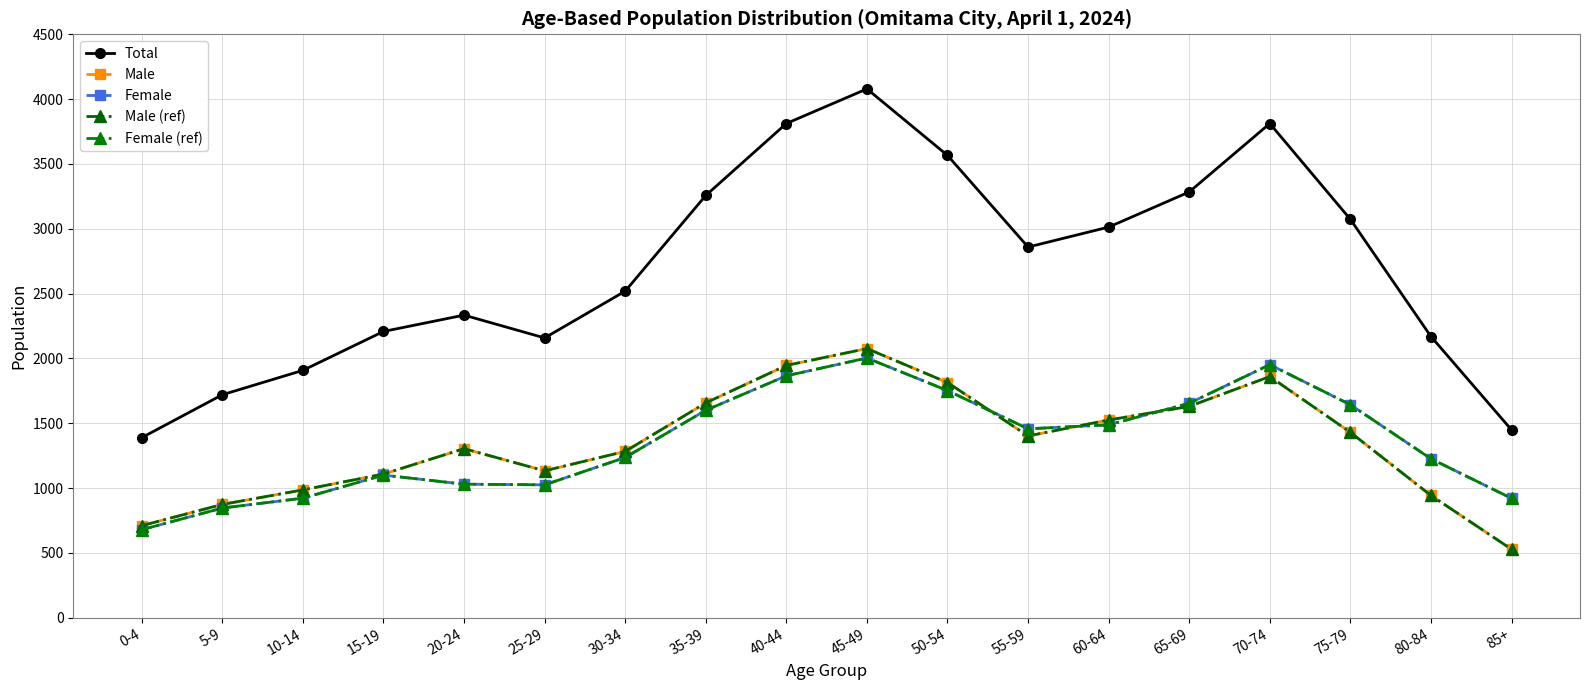

How many interior local valleys does the Total series have?

2